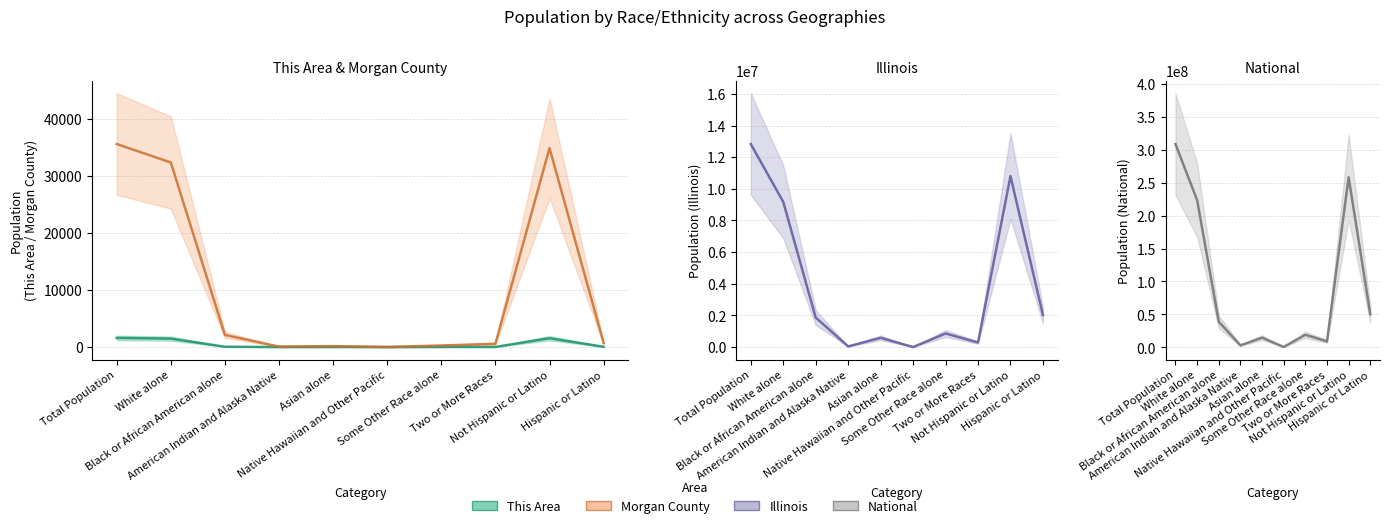

Does the chart have visible grid lines?

Yes